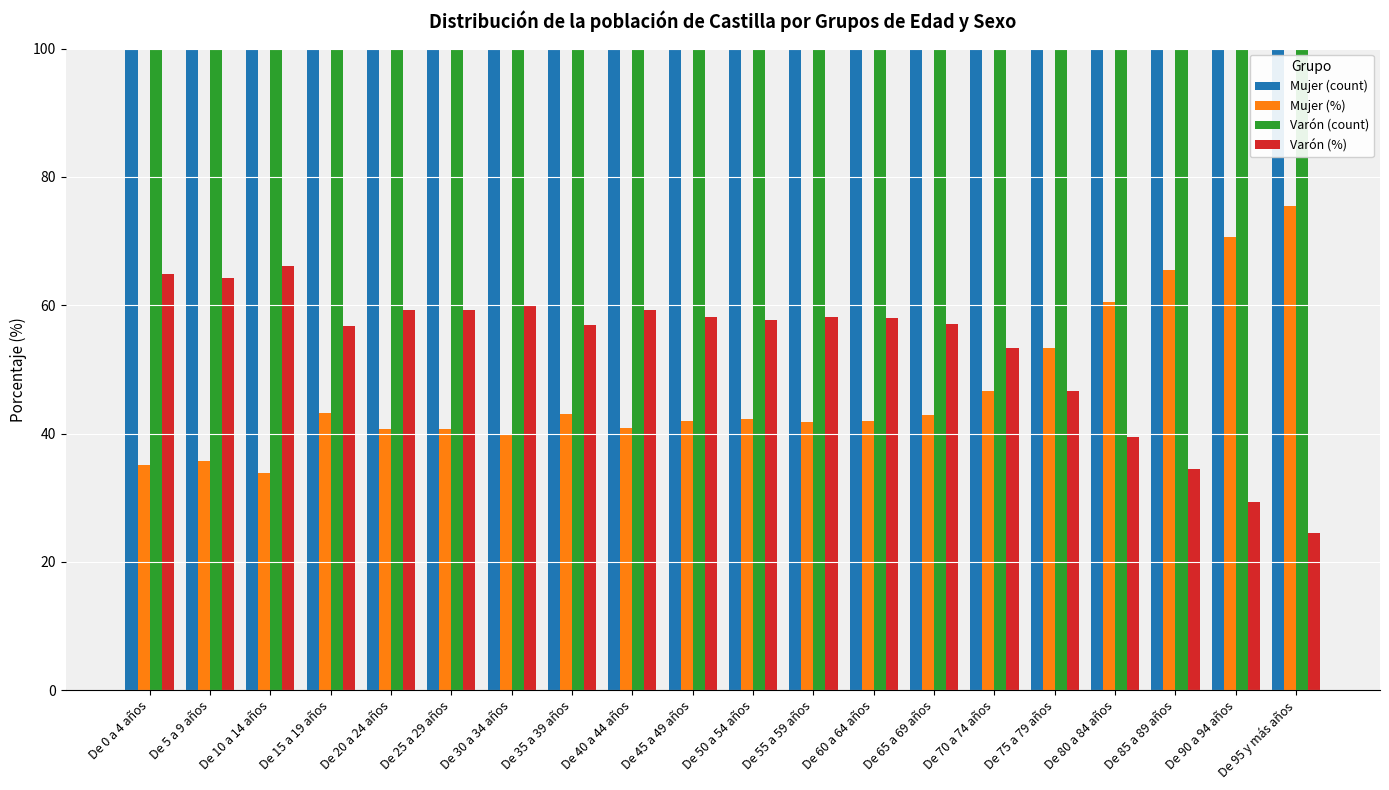

The value of Mujer (%) at De 95 y más años is 112.0. True or false?

False